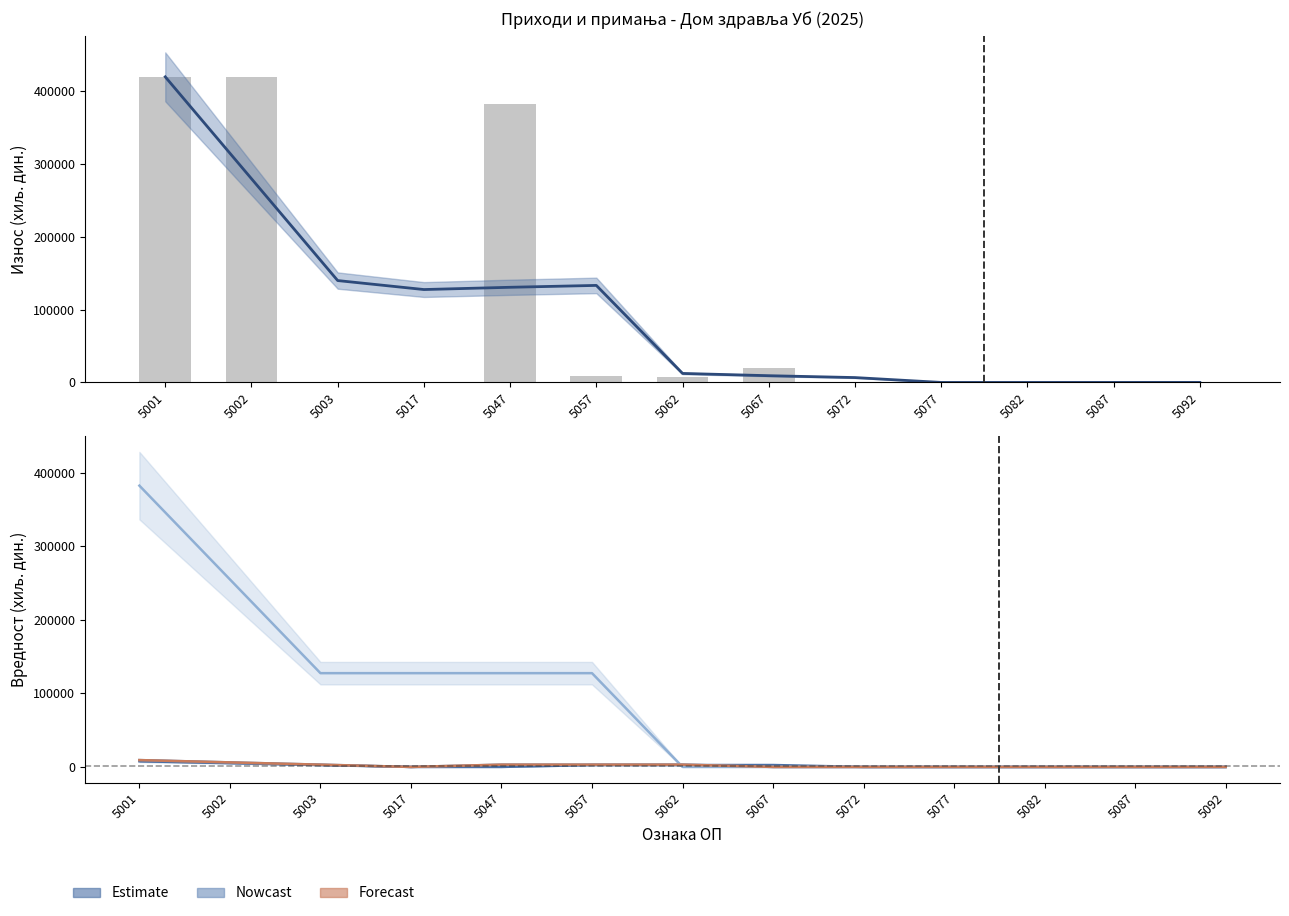

What is the total value across all series at 5047?

646766.7